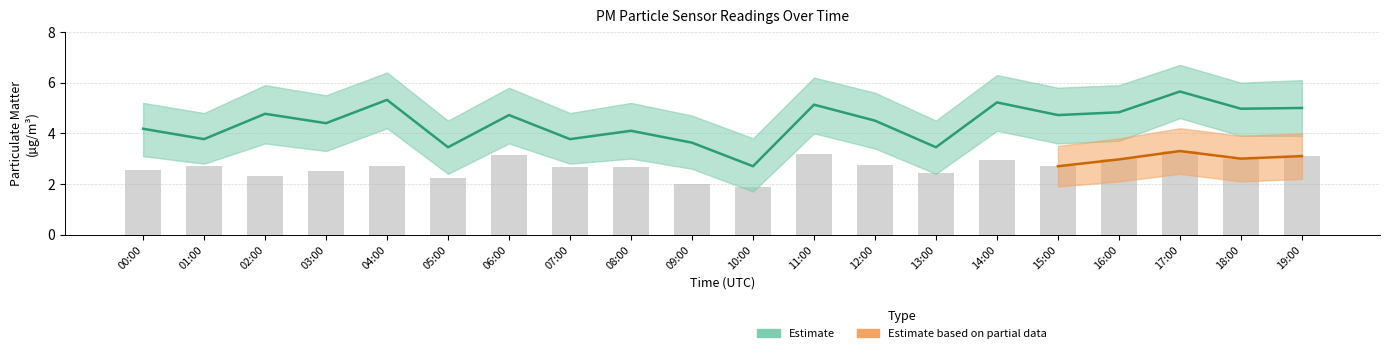

What is the average value of the P1_lower series?

3.3